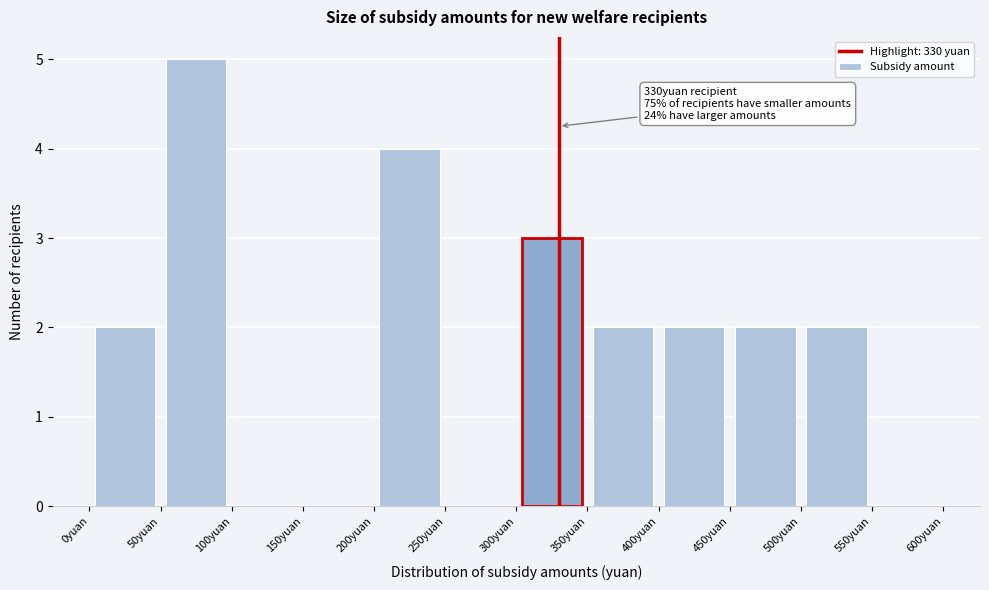

Which range on the x-axis has the tallest bar?

50 to 100